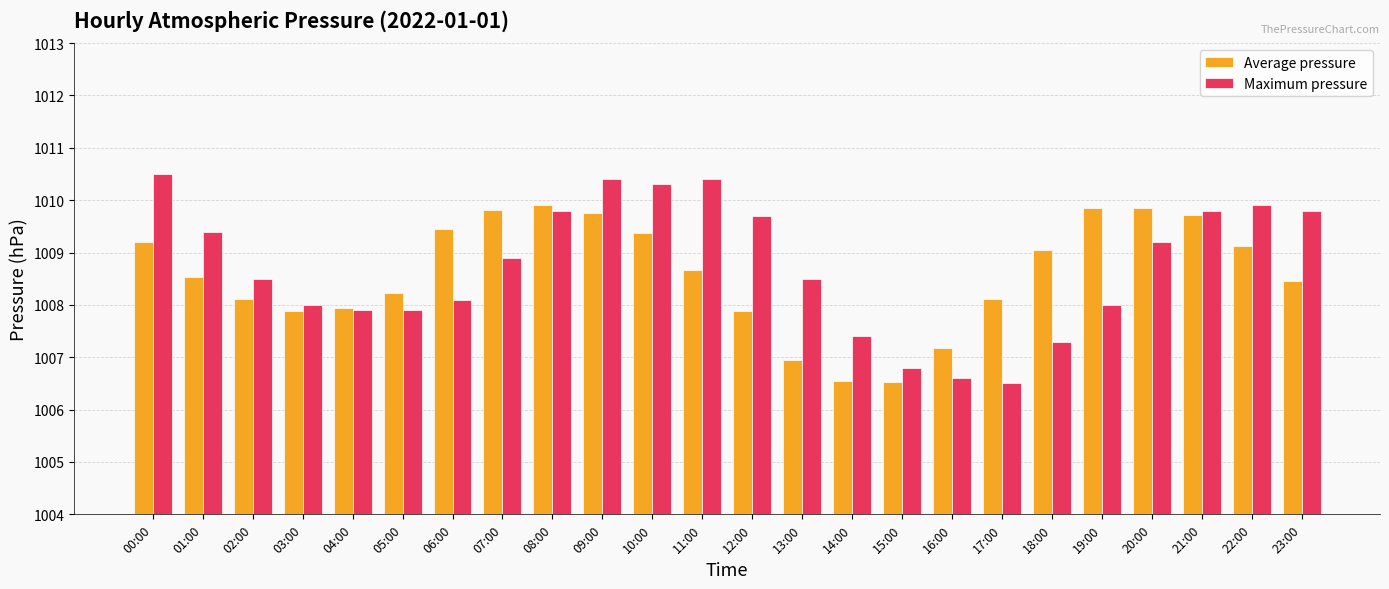

How many data points does each series have?

24